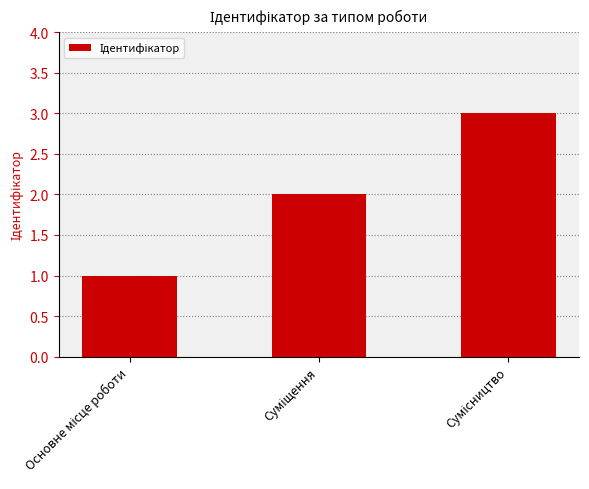

What is the sum of all values?

6